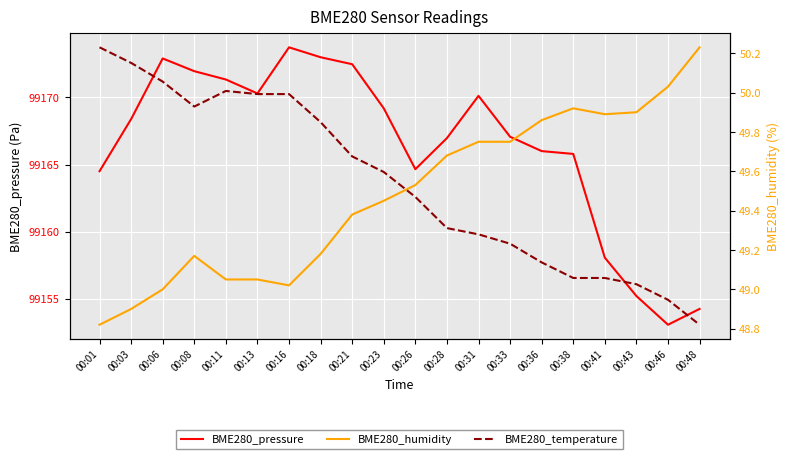

What is the maximum value shown in the chart?

99173.7